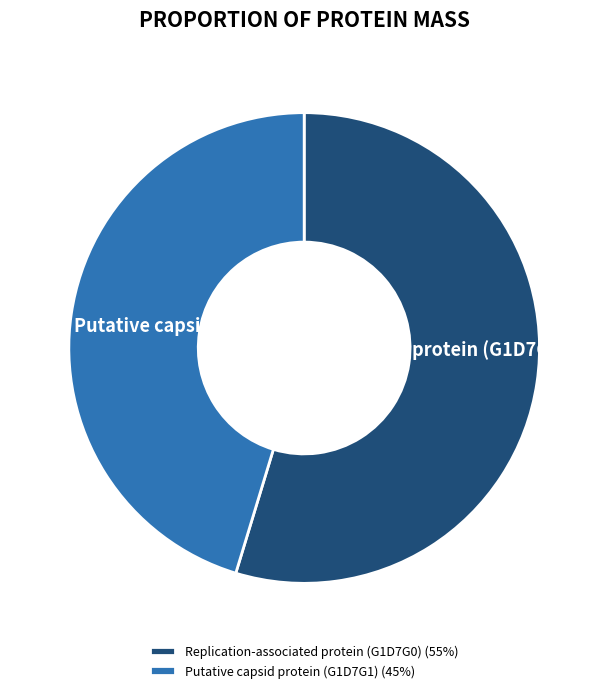

Does Replication-associated protein (G1D7G0) represent more than half of the total?

Yes